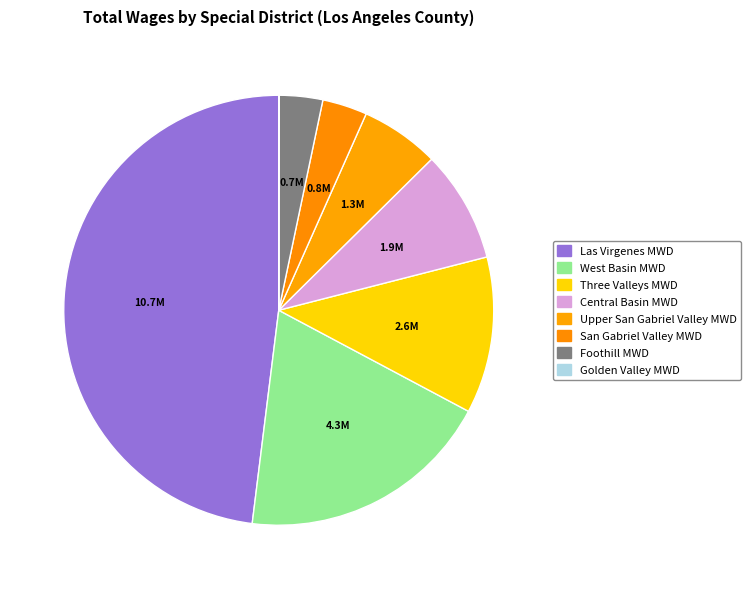

Is there any slice that represents more than half of the pie?

No